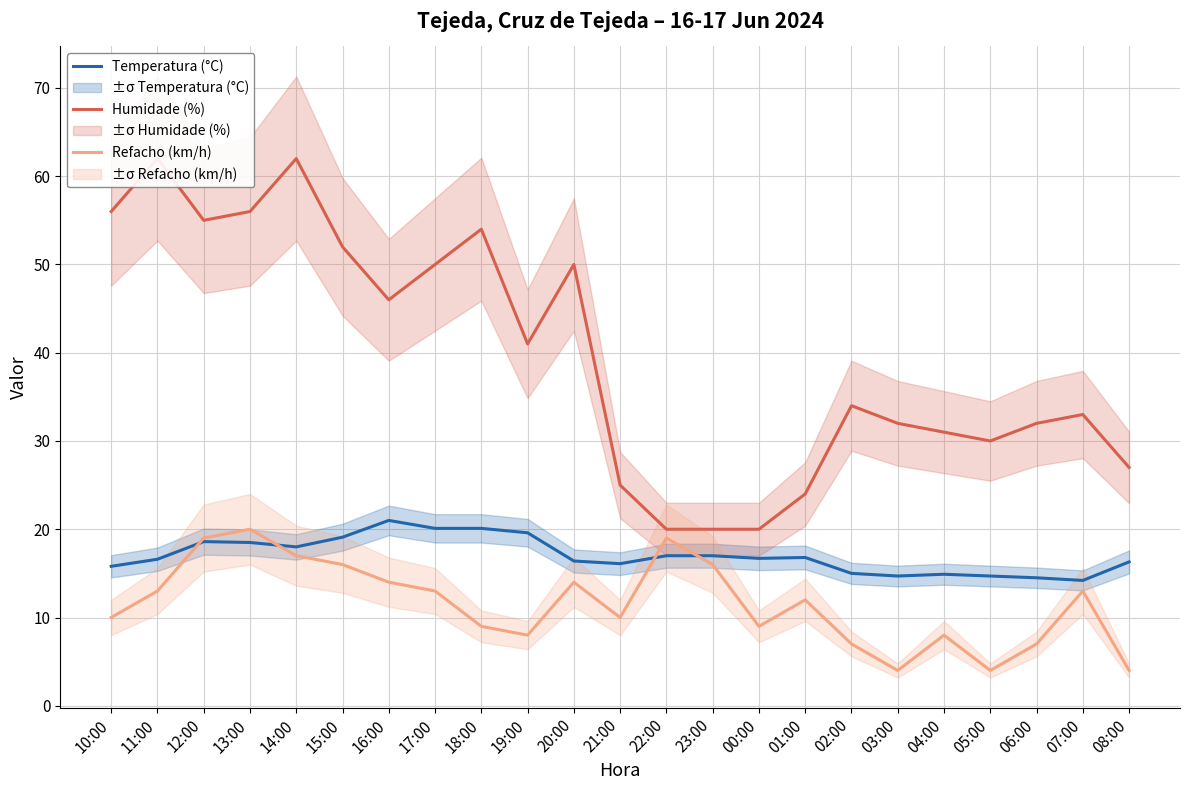

After their last crossing, which series has the higher values: Refacho (km/h) or Temperatura (°C)?

Temperatura (°C)